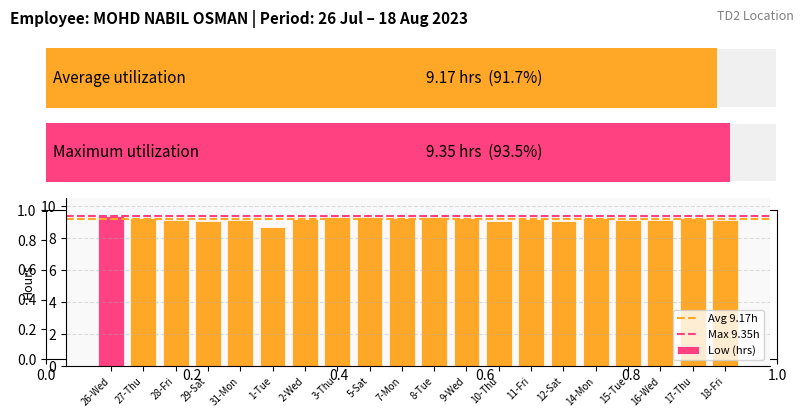

What value does the data have at 7-Mon?

9.2